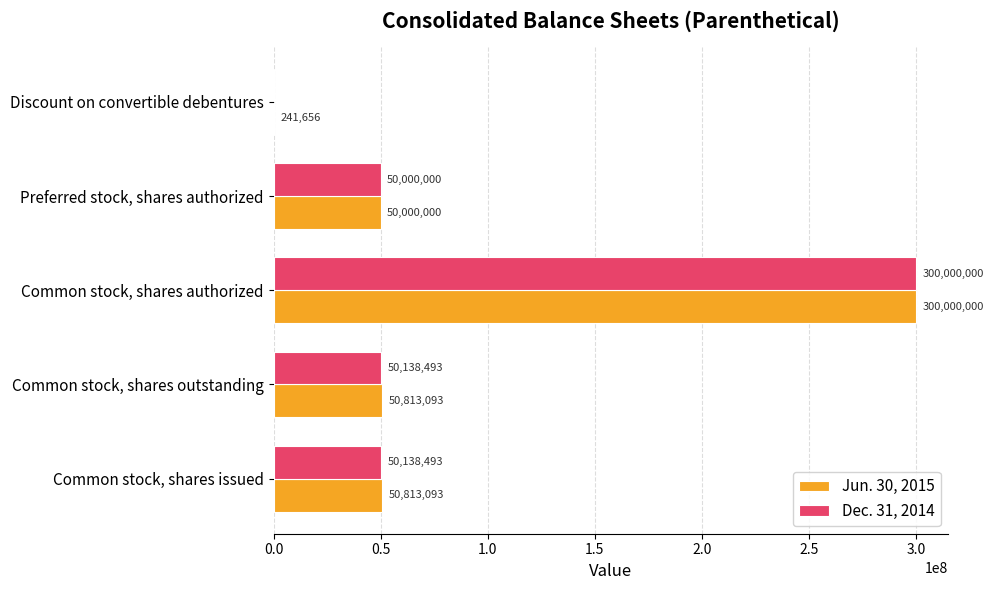

At which category is the sum across all series the highest?

Common stock, shares authorized